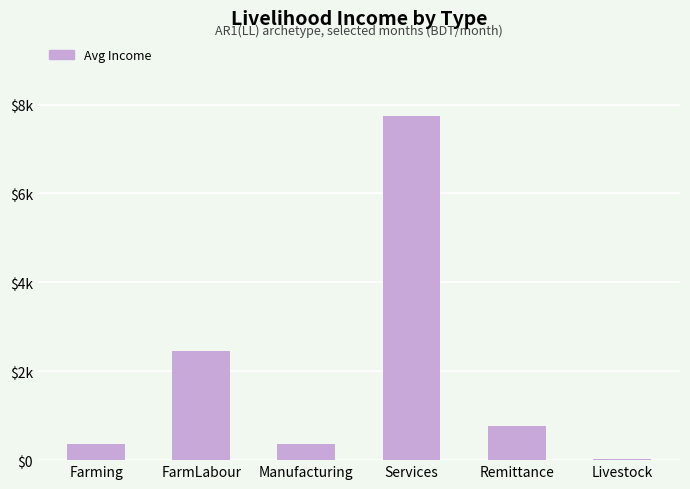

At which label is the value closest to 3875?

FarmLabour